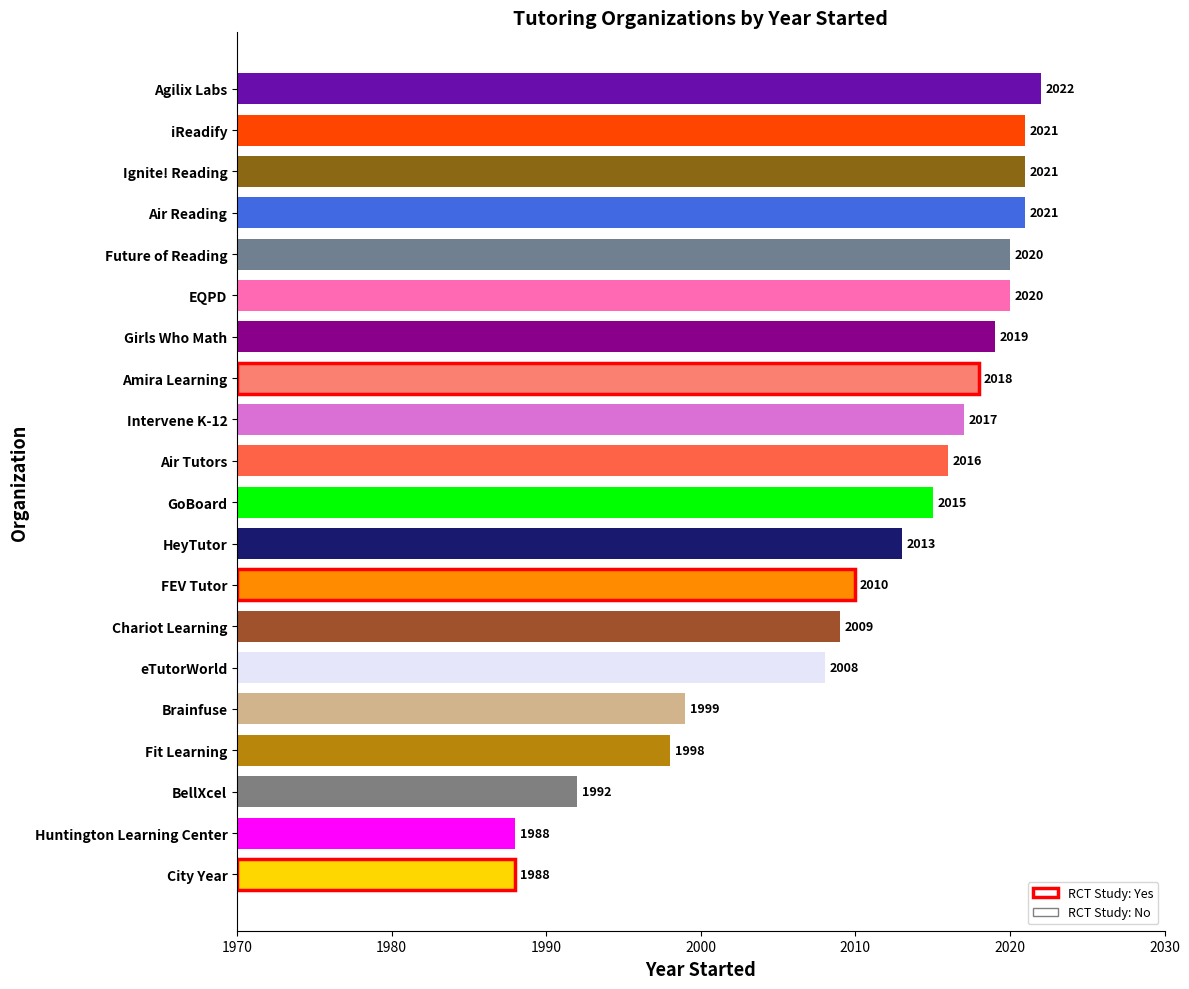

Approximately how many times larger is the value at Air Reading compared to EQPD?

1.0